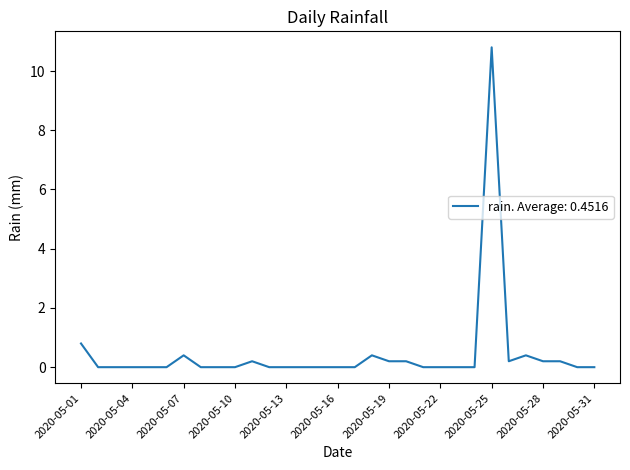

What is the maximum value shown in the chart?

10.8